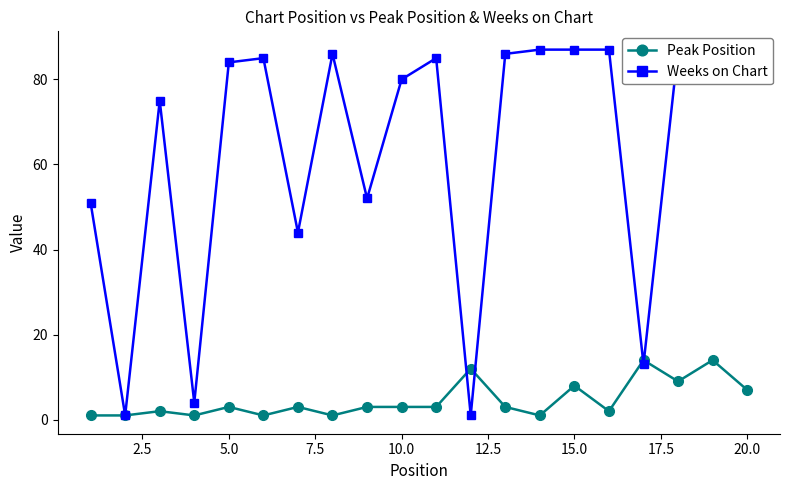

Reading left to right, transcribe all the data shown in this chart.

Peak Position: 1	1	2	1	3	1	3	1	3	3	3	12	3	1	8	2	14	9	14	7
Weeks on Chart: 51	1	75	4	84	85	44	86	52	80	85	1	86	87	87	87	13	87	87	87